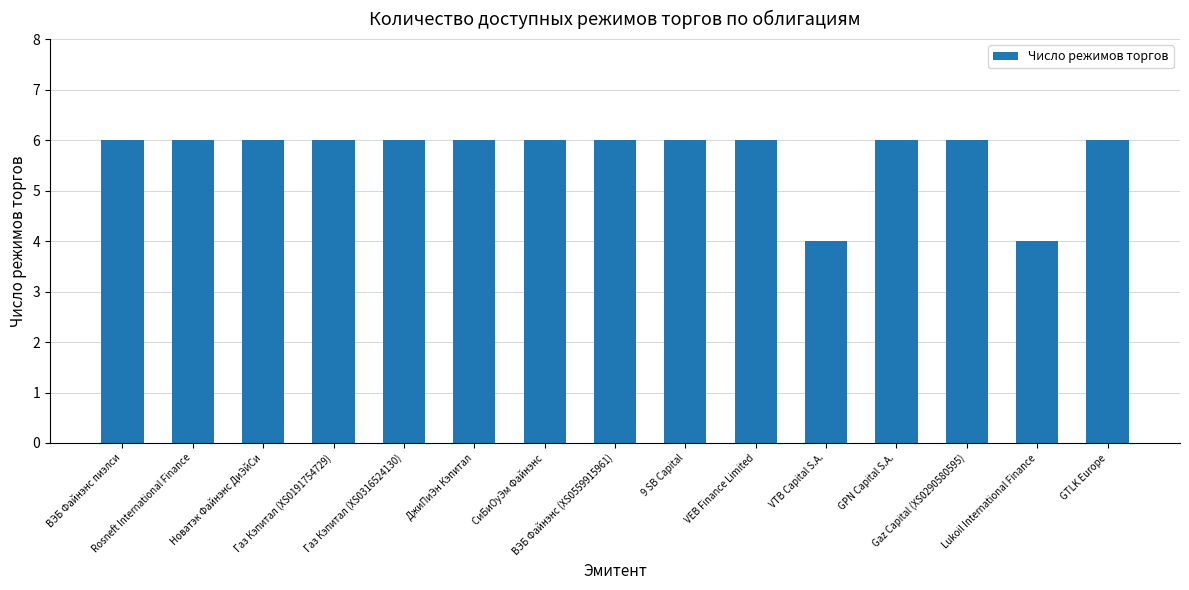

What is the average value?

6